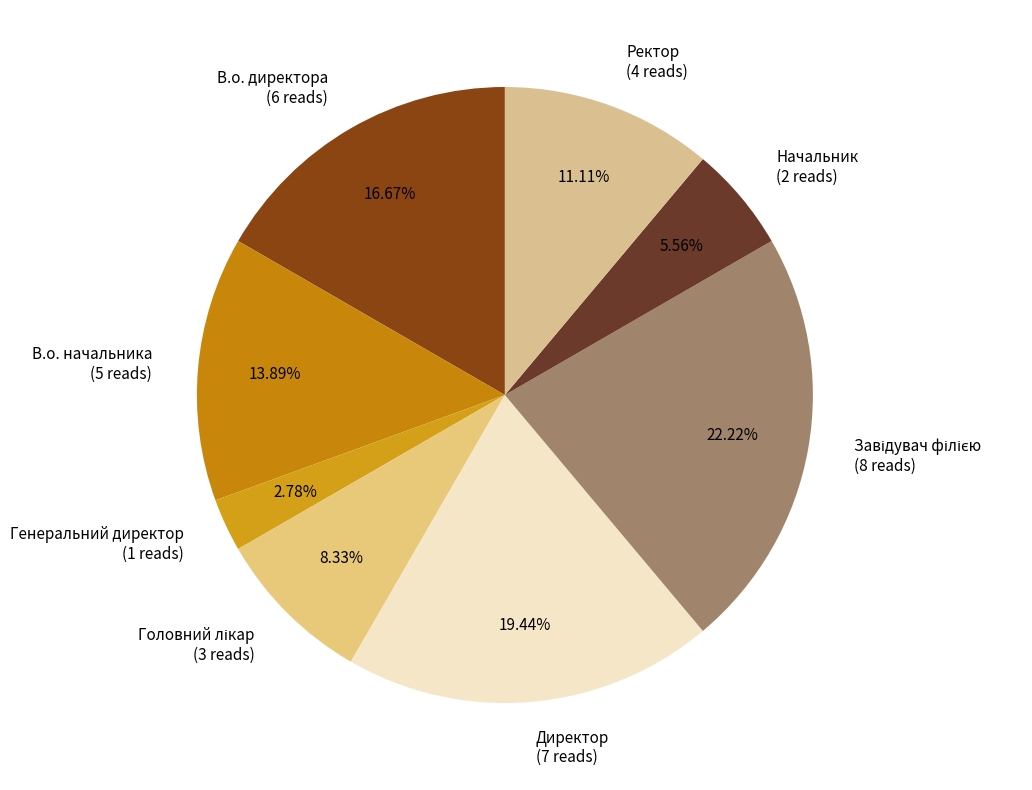

Do В.о. начальника (5 reads) and В.о. директора (6 reads) together represent more than half of the pie?

No